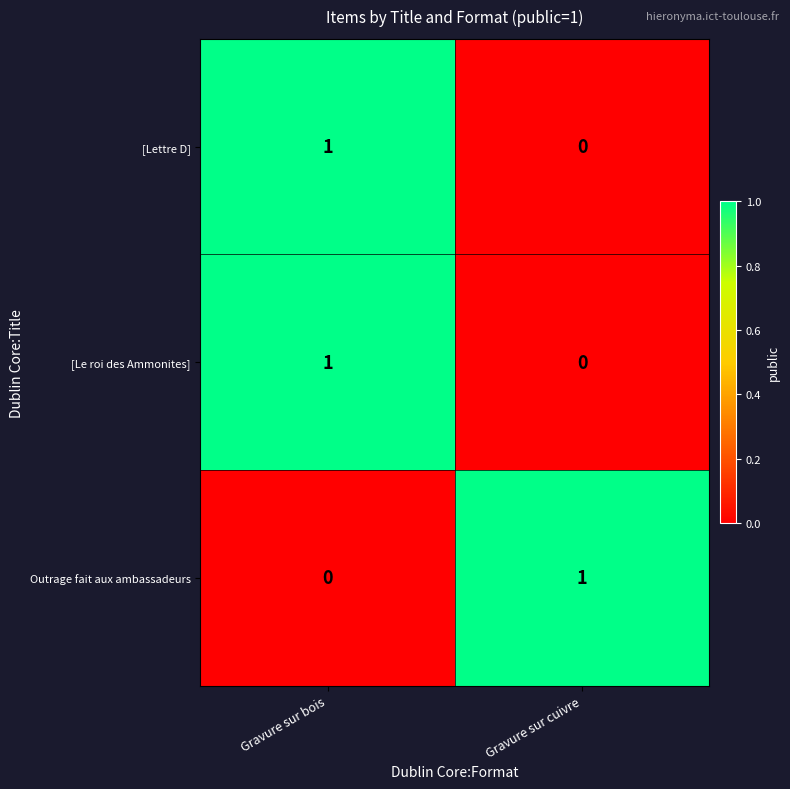

What is the total value across all series at Gravure sur bois?

2